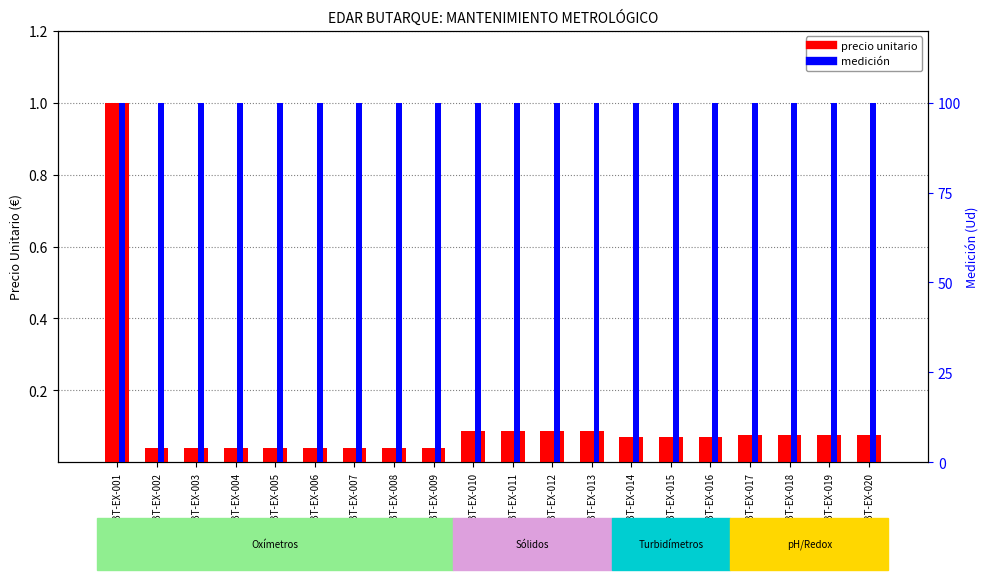

Count the number of categories in the chart.

20